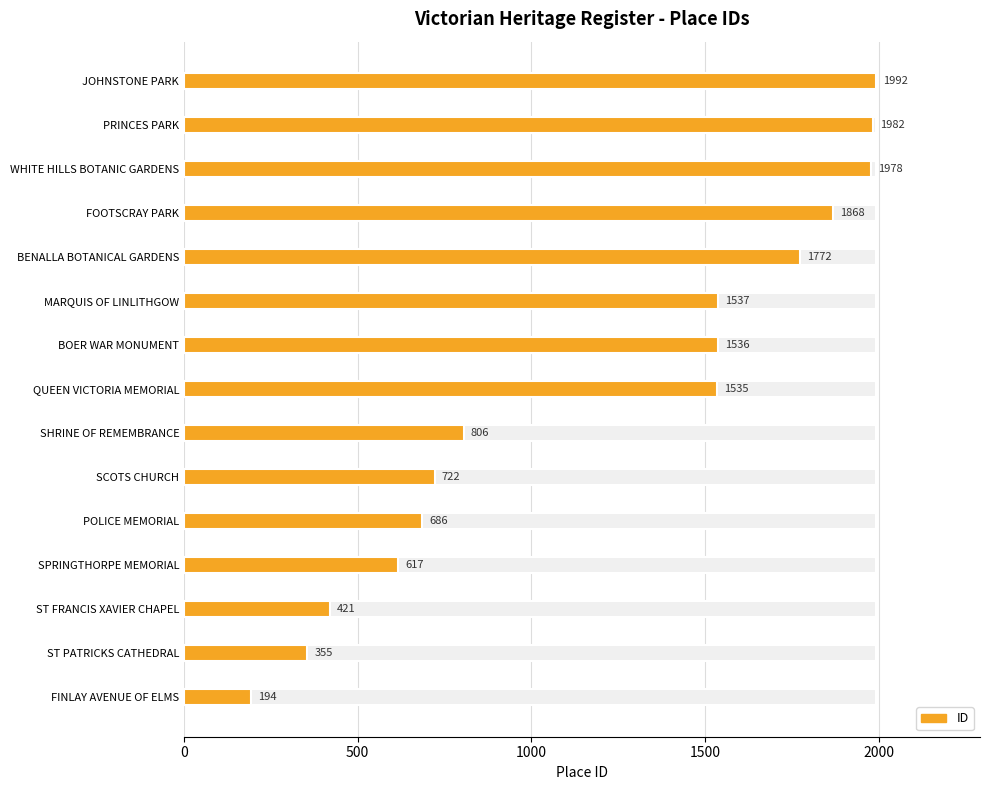

What is the difference between the maximum and second lowest values?

1637